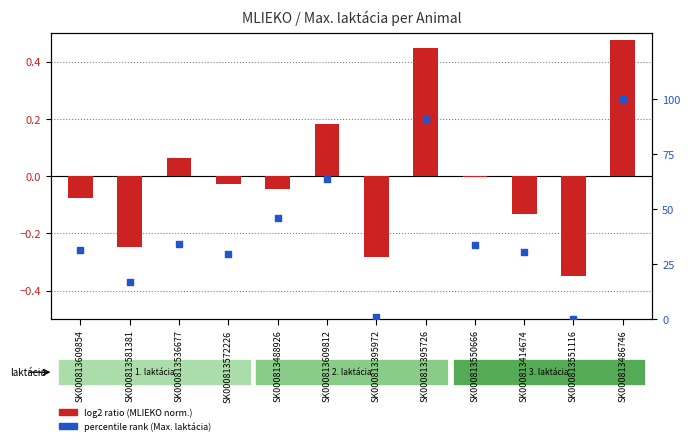

Is the value of log2 ratio at SK000813572226 greater than the value of percentile rank within the sample at SK000813572226?

No